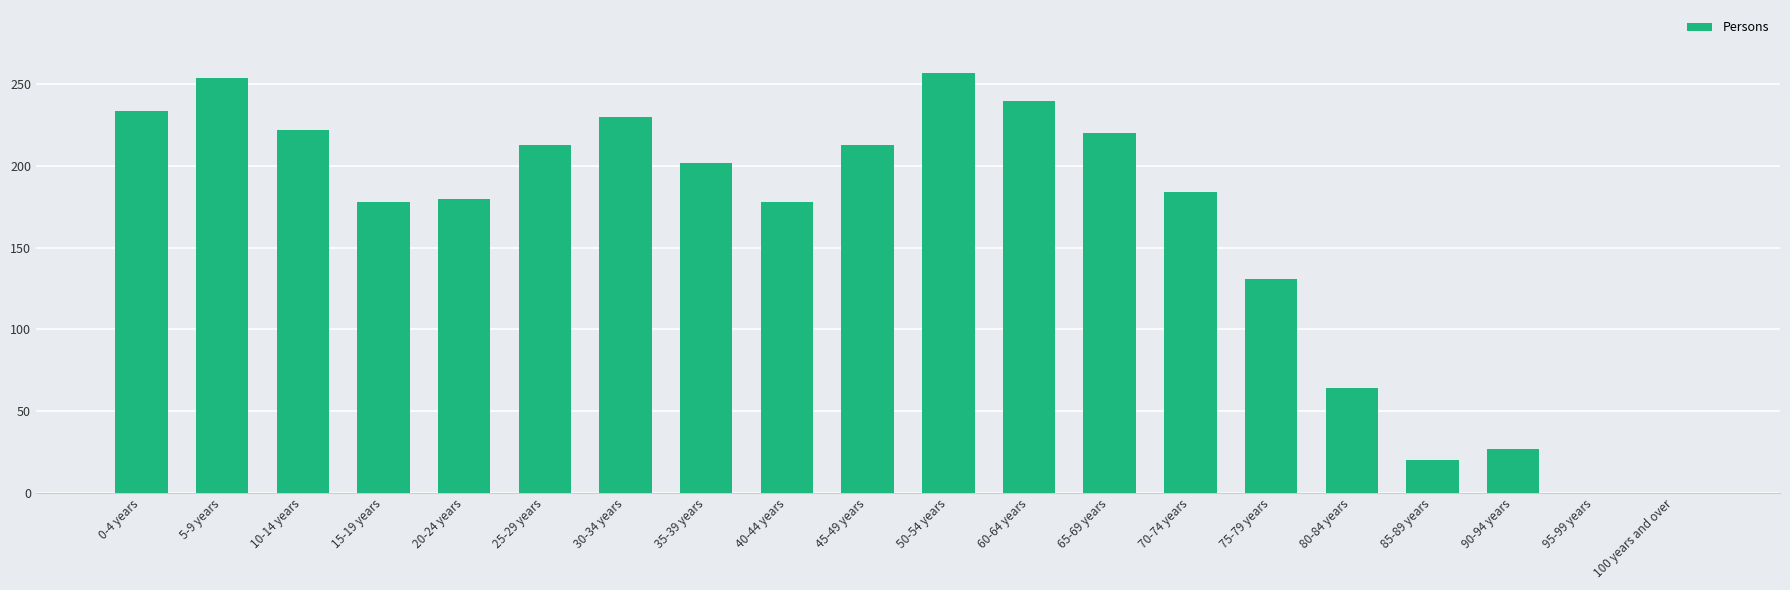

The chart shows a value of 334 at 30-34 years. True or false?

False